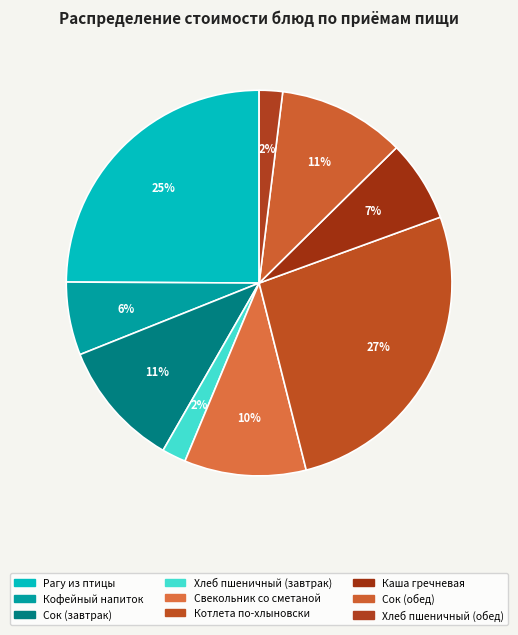

What is the change in value from Кофейный напиток to Хлеб пшеничный (обед)?

-7.6